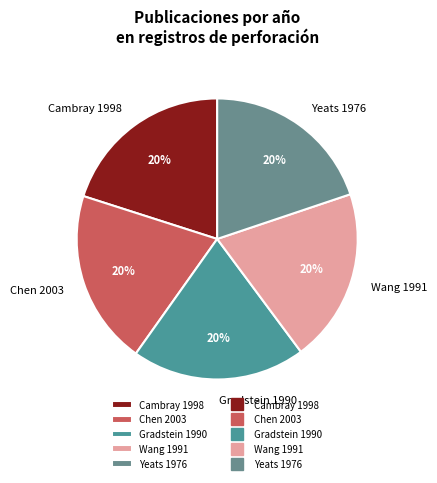

To the nearest percent, what is the average slice percentage?

20%